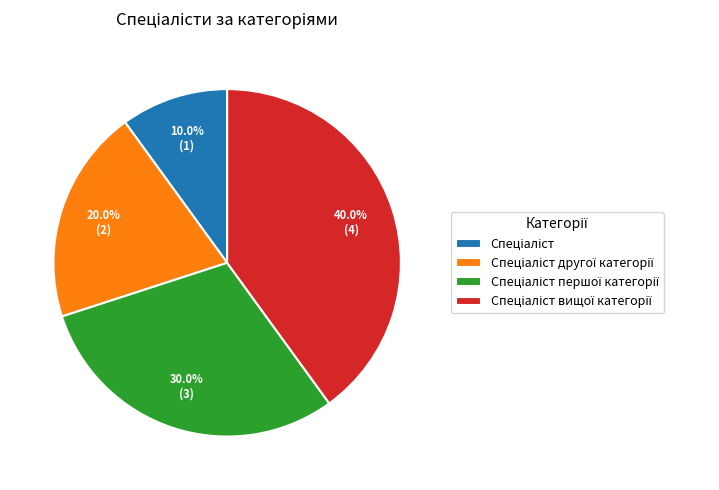

Is there any slice that represents more than half of the pie?

No